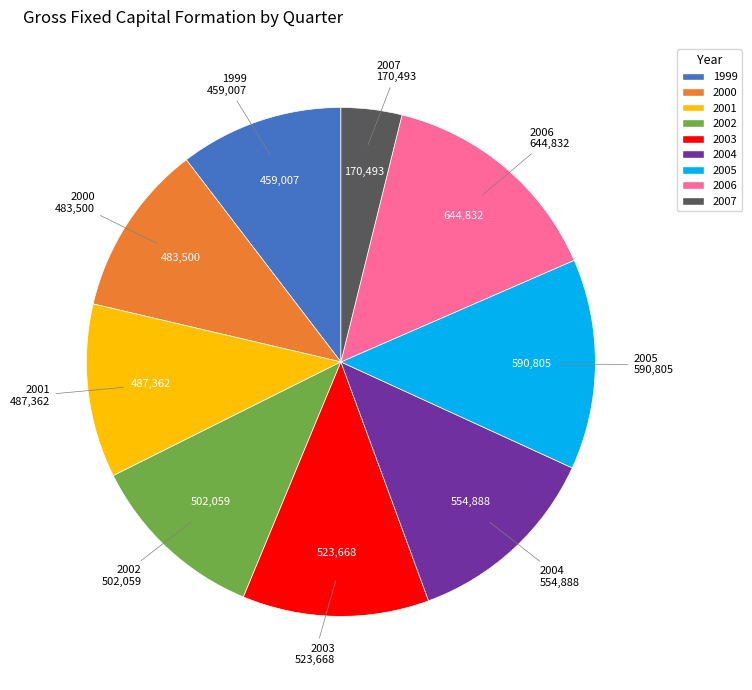

Which category has the biggest portion of the pie?

2006